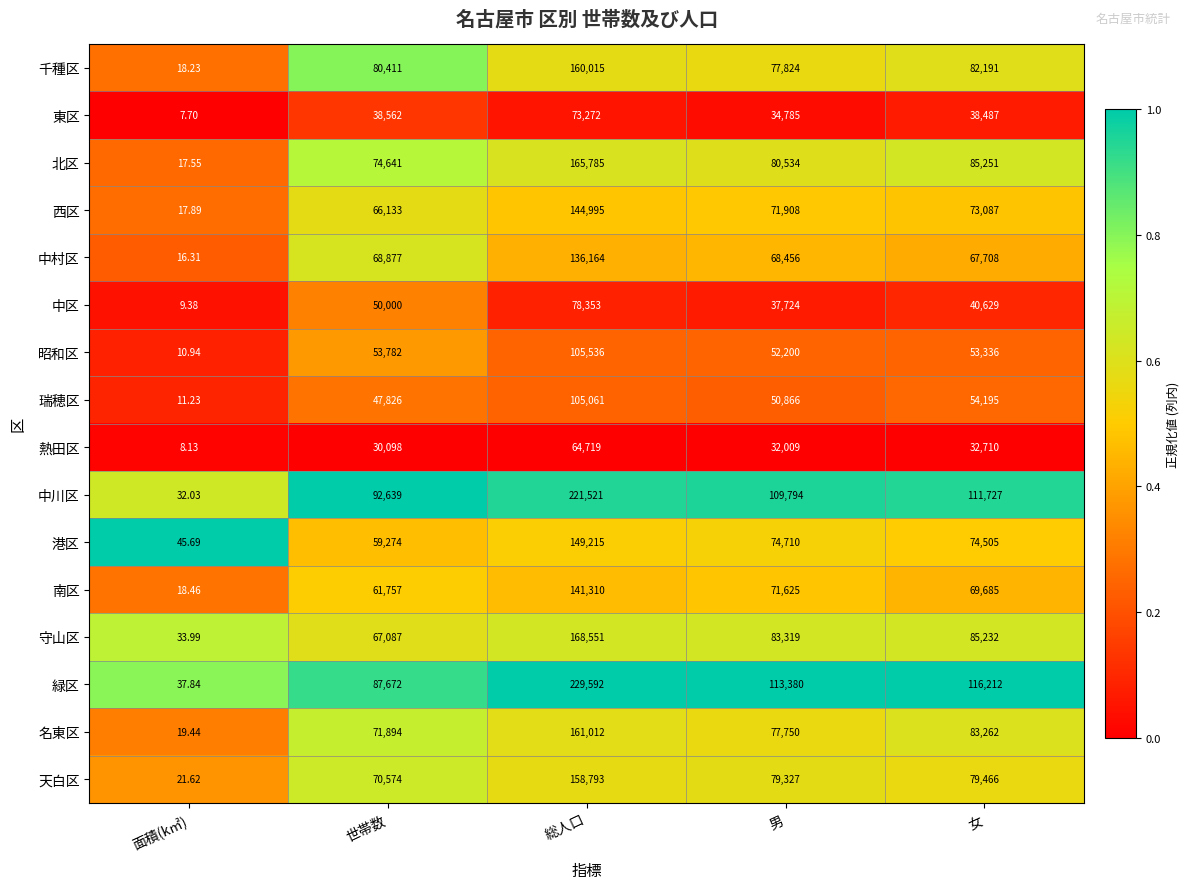

Rank the series at 面積(k㎡) from lowest to highest value.

東区, 熱田区, 中区, 昭和区, 瑞穂区, 中村区, 北区, 西区, 千種区, 南区, 名東区, 天白区, 中川区, 守山区, 緑区, 港区